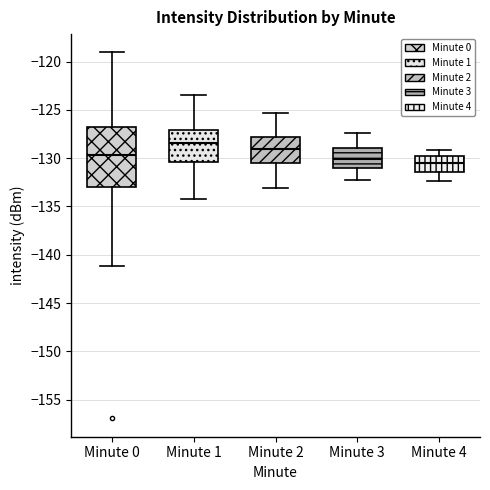

Reading left to right, transcribe this box plot: for each box, give where its median line is, the range the box spans, and where its two whiskers end, as read against the y-axis. The values are not printed on the chart, so give them approximately, as read against the axis.

Minute 0: median -129.5, box -133.0 to -127.0, whiskers -141.0 to -119.0
Minute 1: median -128.5, box -130.5 to -127.0, whiskers -134.0 to -123.5
Minute 2: median -129.0, box -130.5 to -128.0, whiskers -133.0 to -125.5
Minute 3: median -130.0, box -131.0 to -129.0, whiskers -132.5 to -127.5
Minute 4: median -130.5, box -131.5 to -129.5, whiskers -132.5 to -129.0